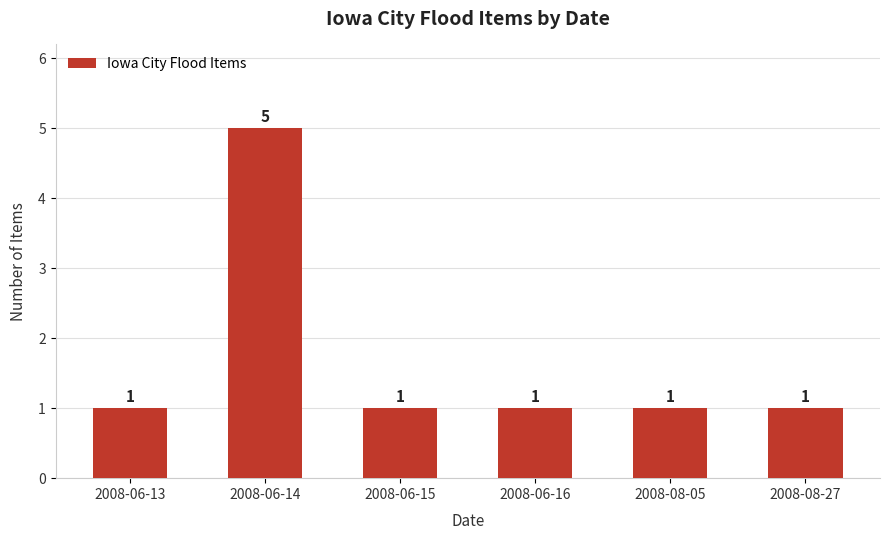

Reading right to left, what are all the values shown in this chart?

2008-08-27=1	2008-08-05=1	2008-06-16=1	2008-06-15=1	2008-06-14=5	2008-06-13=1